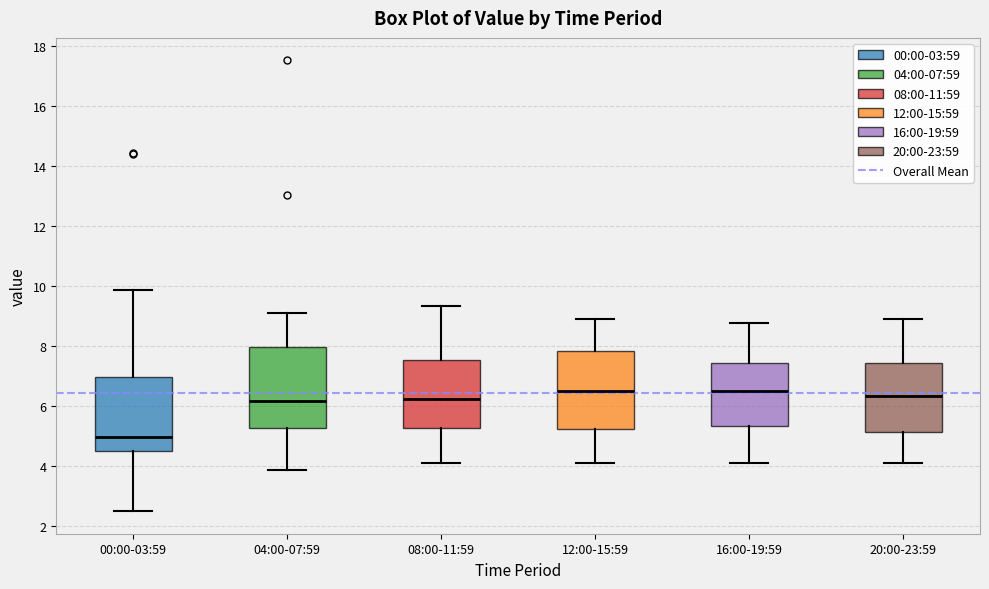

Reading left to right, transcribe this box plot: for each box, give where its median line is, the range the box spans, and where its two whiskers end, as read against the y-axis. The values are not printed on the chart, so give them approximately, as read against the axis.

00:00-03:59: median 5.0, box 4.6 to 7.0, whiskers 2.6 to 9.8
04:00-07:59: median 6.2, box 5.2 to 8.0, whiskers 3.8 to 9.2
08:00-11:59: median 6.2, box 5.2 to 7.6, whiskers 4.2 to 9.4
12:00-15:59: median 6.6, box 5.2 to 7.8, whiskers 4.2 to 8.8
16:00-19:59: median 6.6, box 5.4 to 7.4, whiskers 4.2 to 8.8
20:00-23:59: median 6.4, box 5.2 to 7.4, whiskers 4.2 to 8.8